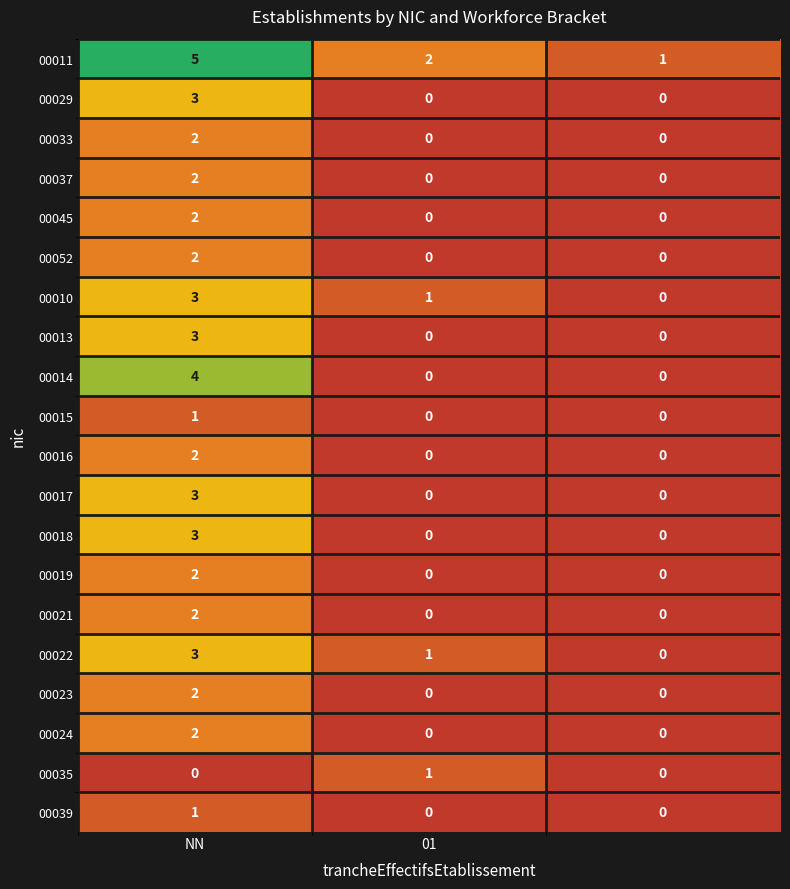

What is the highest value of the 00029 series?

3